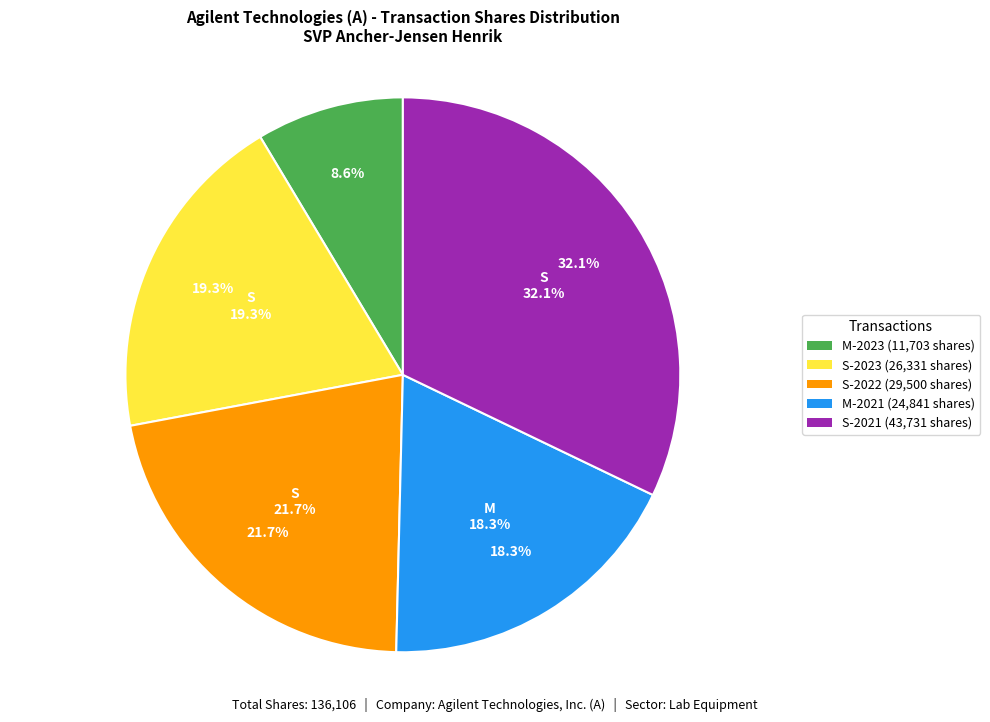

To the nearest percent, what is the difference between the M-2023 (11703) and S-2023 (26331) slice percentages?

11%